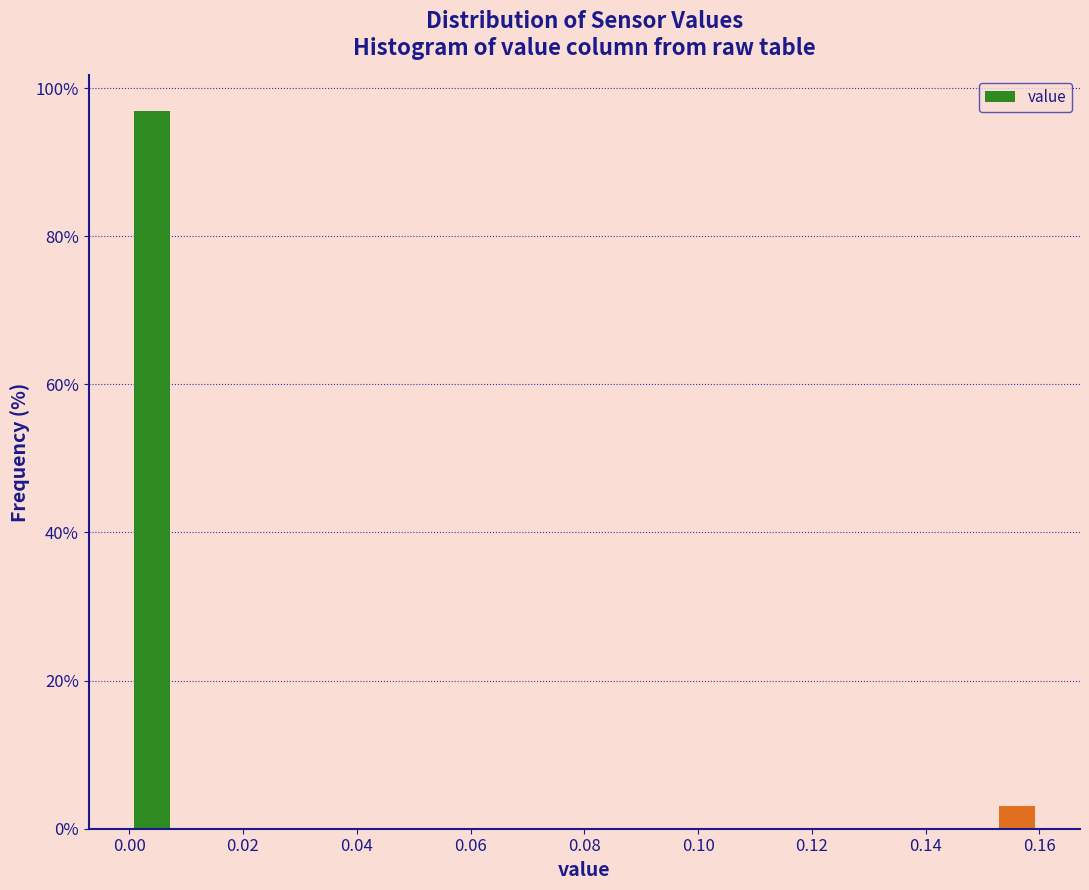

Reading left to right, transcribe this chart: for each bar, give the range it covers on the x-axis and its height. The values are not printed on the chart, so give them approximately, as read against the axis.

0.000 to 0.008: 96
0.008 to 0.016: 0
0.016 to 0.024: 0
0.024 to 0.032: 0
0.032 to 0.040: 0
0.040 to 0.048: 0
0.048 to 0.056: 0
0.056 to 0.064: 0
0.064 to 0.072: 0
0.072 to 0.080: 0
0.080 to 0.088: 0
0.088 to 0.096: 0
0.096 to 0.104: 0
0.104 to 0.112: 0
0.112 to 0.120: 0
0.120 to 0.128: 0
0.128 to 0.136: 0
0.136 to 0.144: 0
0.144 to 0.152: 0
0.152 to 0.160: 4